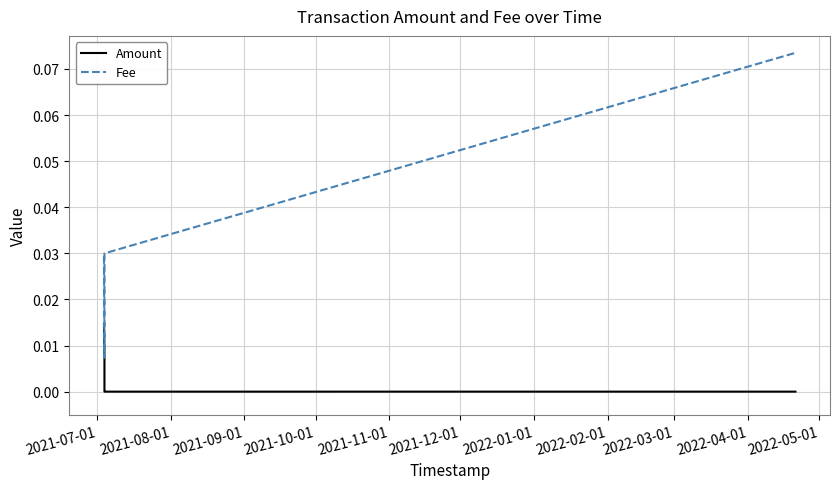

Reading left to right, what are all the values shown in this chart?

Amount: 0.0	0.0	0.0	0.0	0.0
Fee: 0.0	0.0	0.0	0.0	0.1